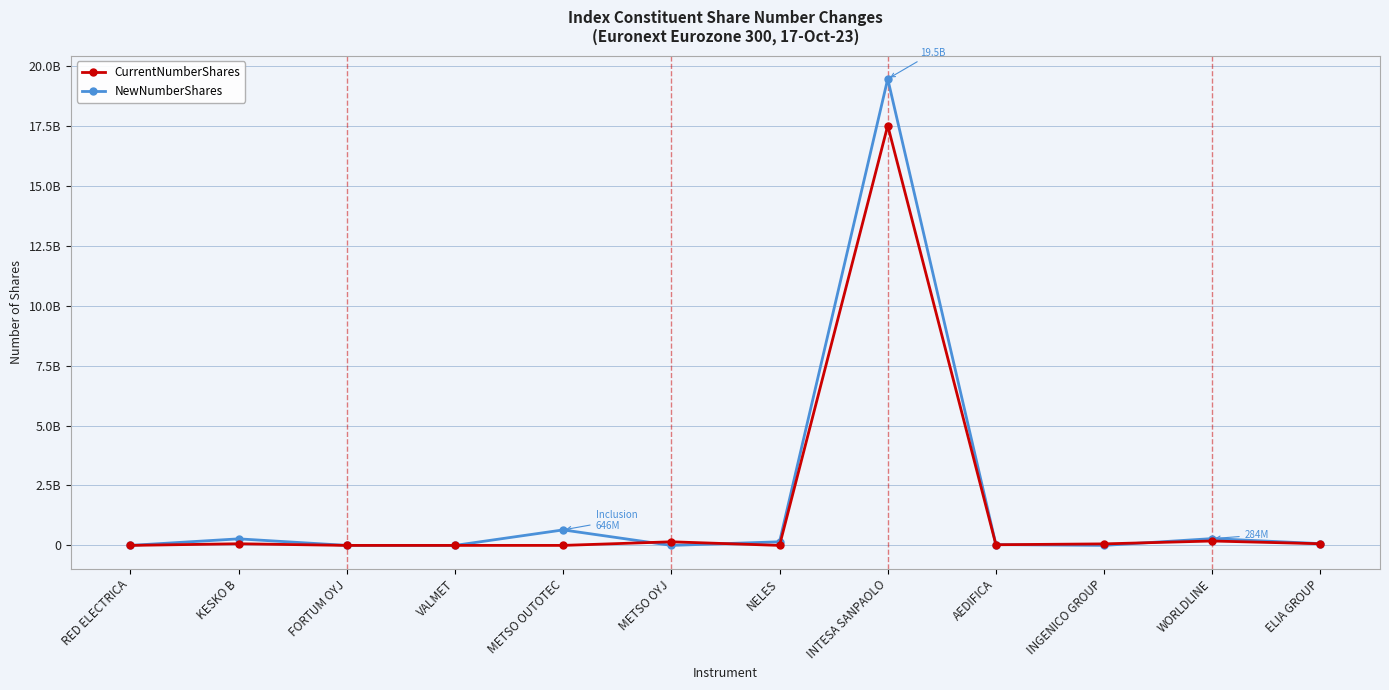

Reading left to right, transcribe all the data shown in this chart.

CurrentNumberShares: RED ELECTRICA=0	KESKO B=68282750	FORTUM OYJ=0	VALMET=0	METSO OUTOTEC=0	METSO OYJ=150348250	NELES=0	INTESA SANPAOLO=17509729000	AEDIFICA=27496869	INGENICO GROUP=63713047	WORLDLINE=183390254	ELIA GROUP=68652938
NewNumberShares: RED ELECTRICA=0	KESKO B=273131000	FORTUM OYJ=0	VALMET=0	METSO OUTOTEC=646497475	METSO OYJ=0	NELES=150348250	INTESA SANPAOLO=19455013840	AEDIFICA=32996242	INGENICO GROUP=0	WORLDLINE=283510756	ELIA GROUP=73387623